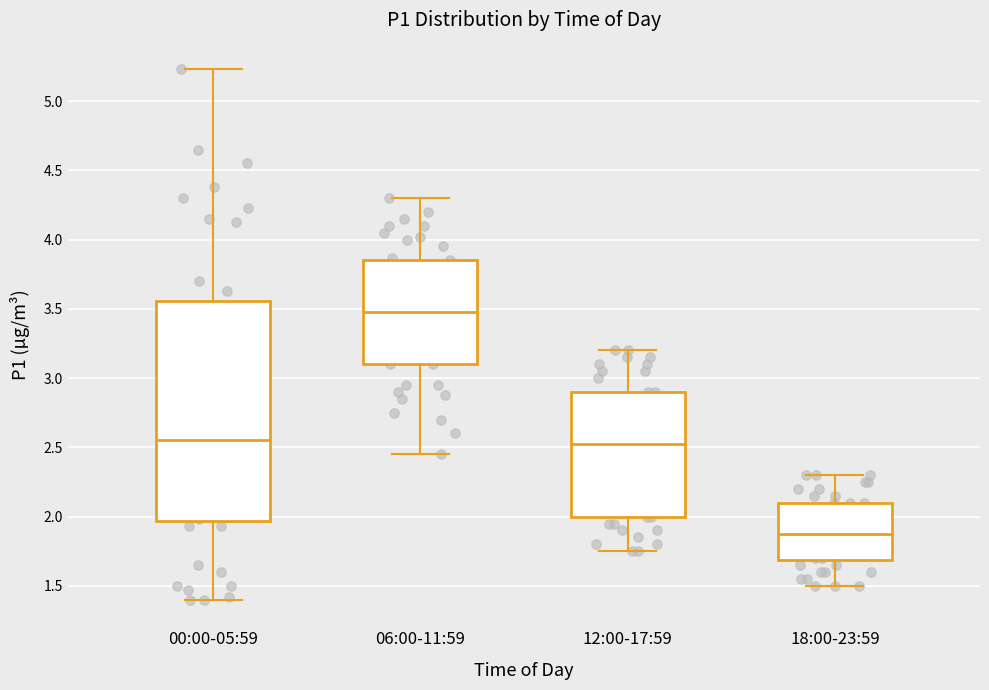

Which box's median line is the lowest?

18:00-23:59